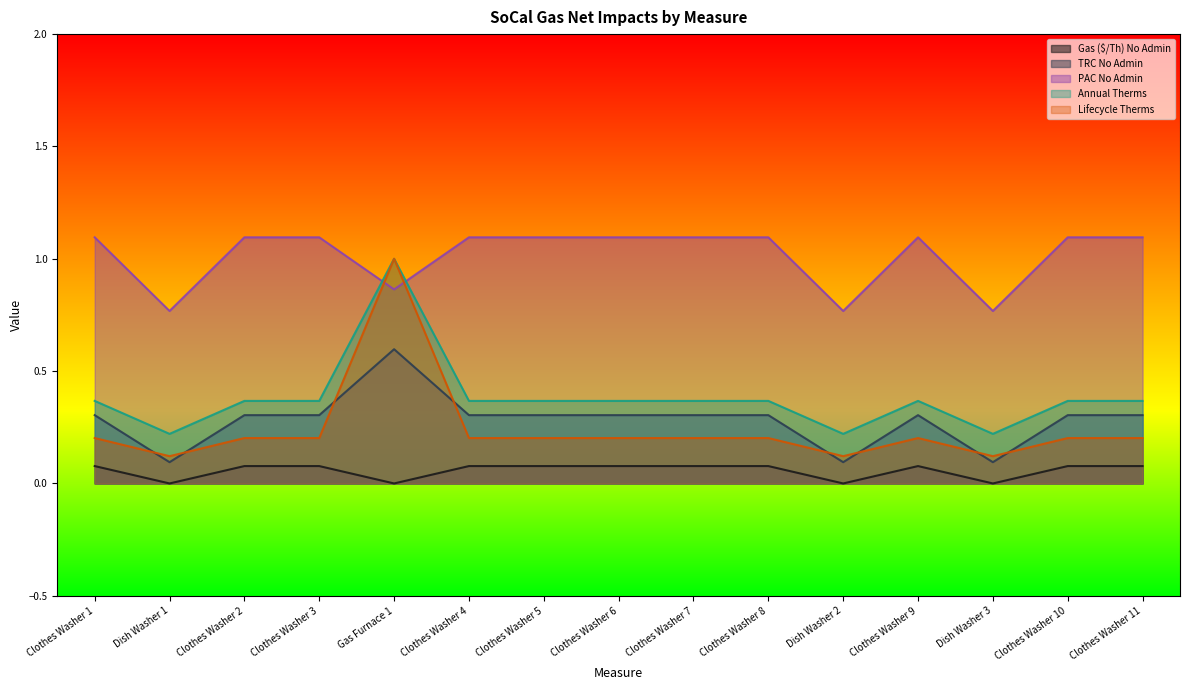

Which category has the highest value across all series?

Clothes Washer 1